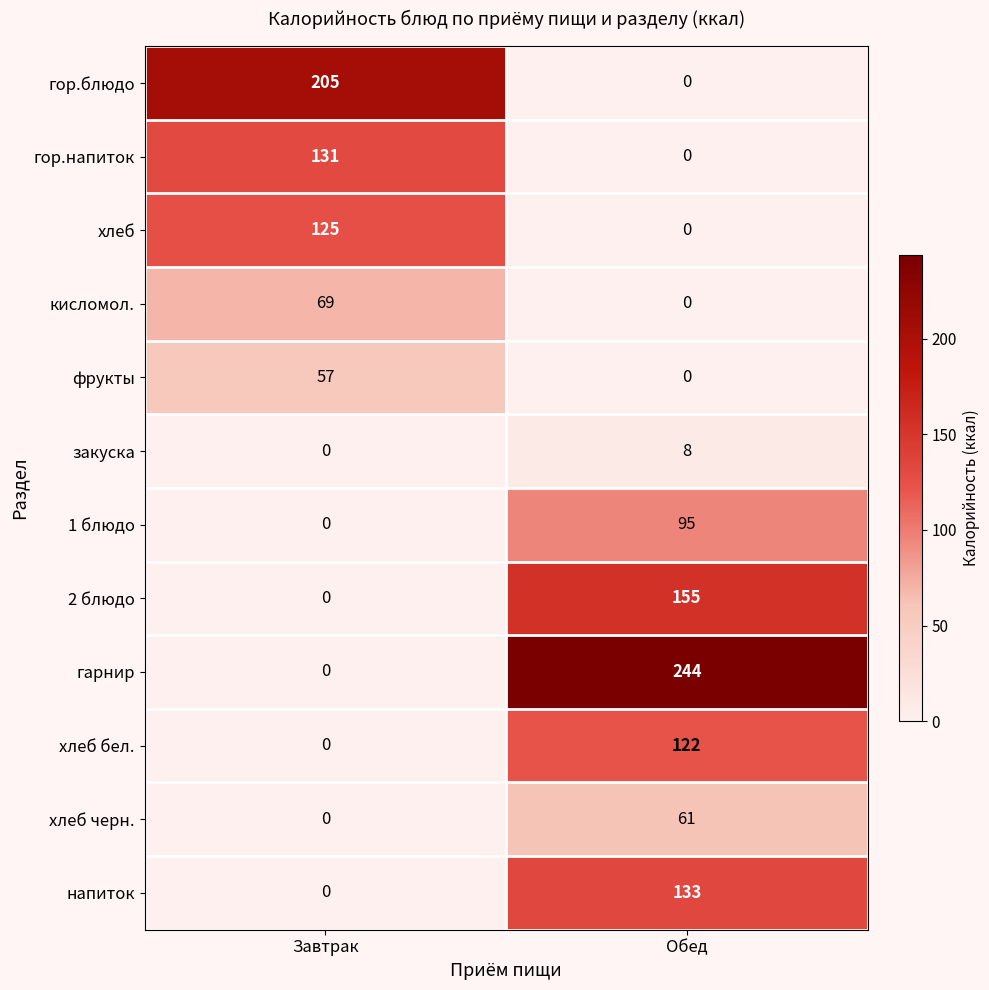

The value of фрукты at Завтрак is 57. True or false?

True